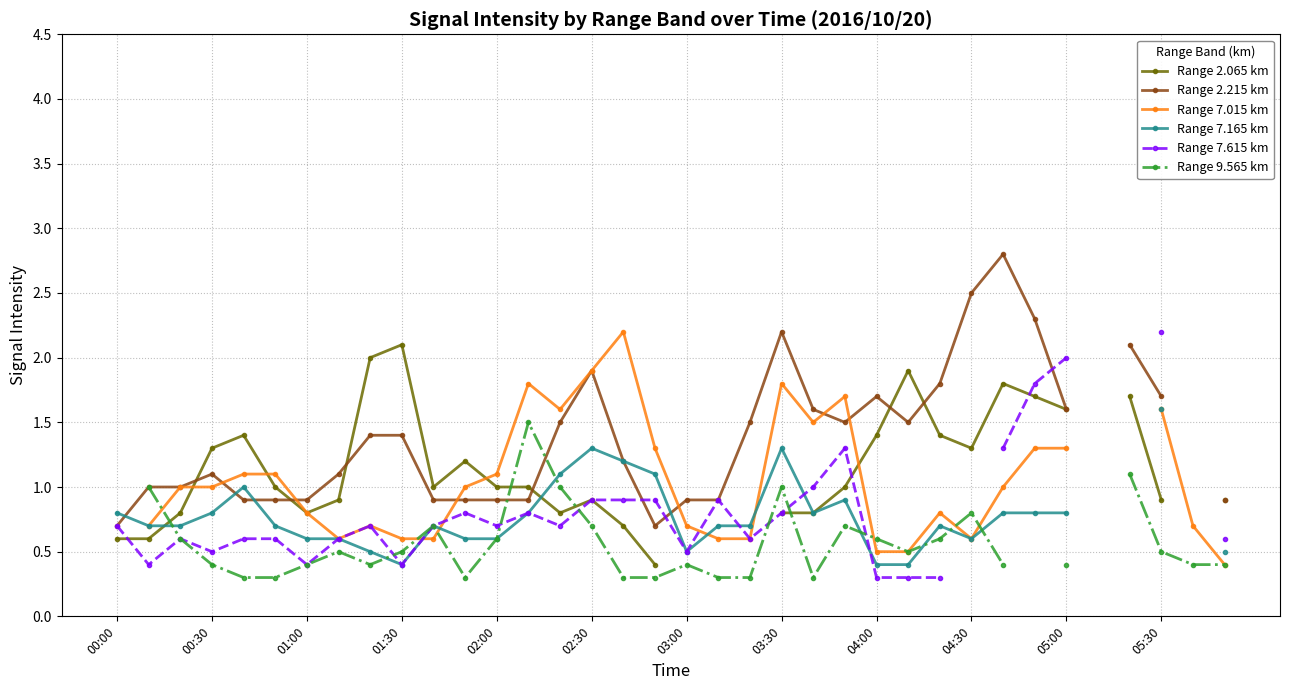

How many lines are shown in the chart?

6